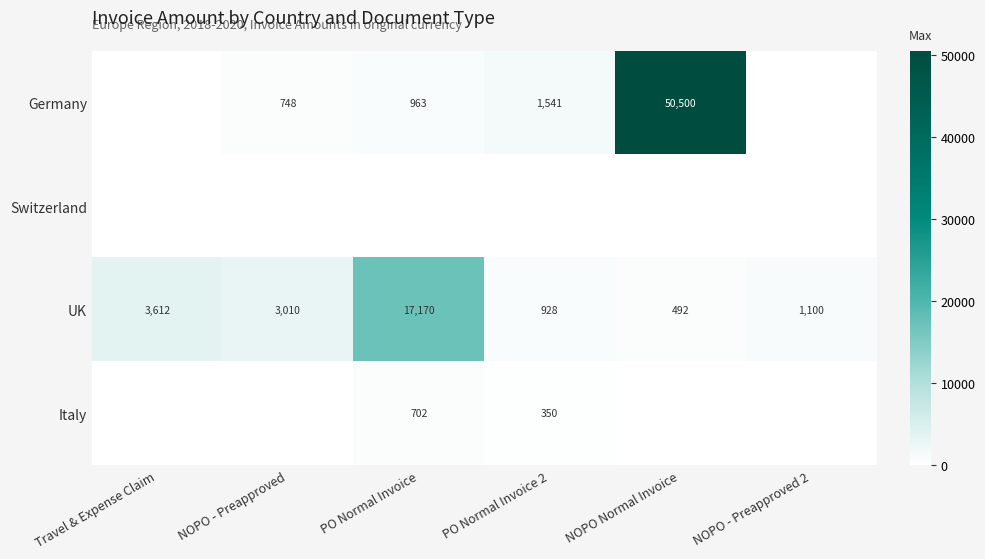

How many series are shown in this chart?

4